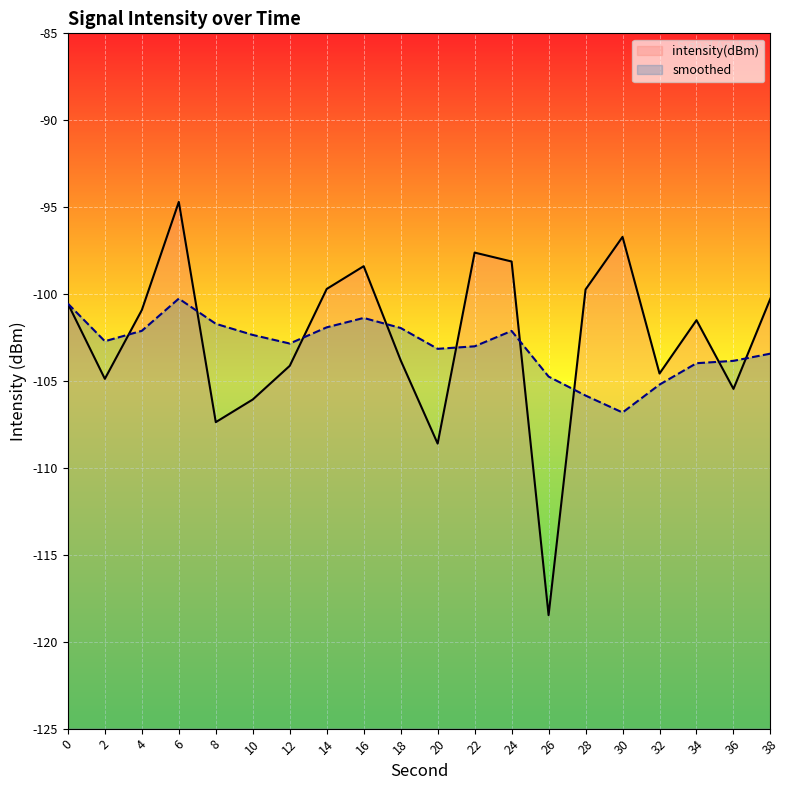

How many lines are shown in the chart?

2